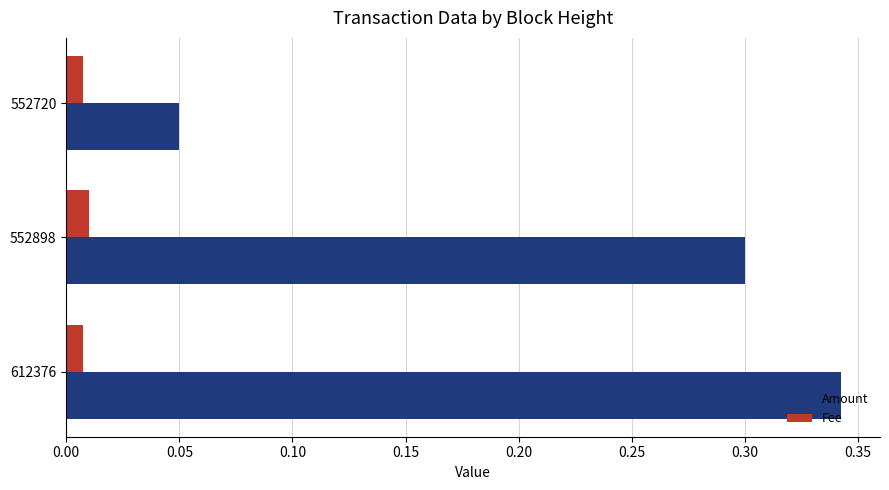

Which series changed the most between 552898 and 552720?

Amount